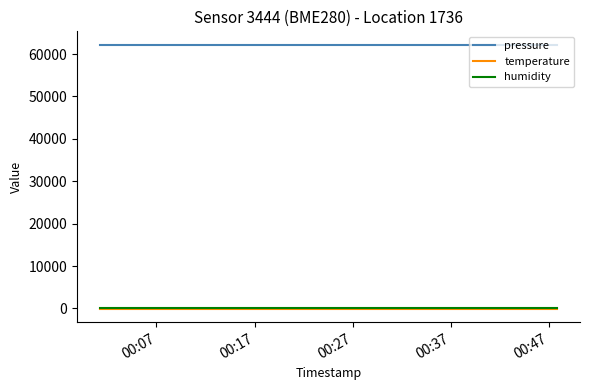

What is the average value of the temperature series?

-140.8